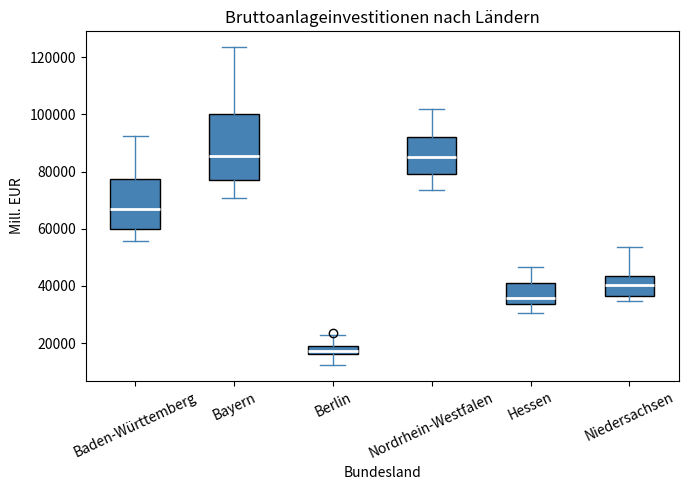

Which box is the tallest, from its lower edge to its upper edge?

Bayern